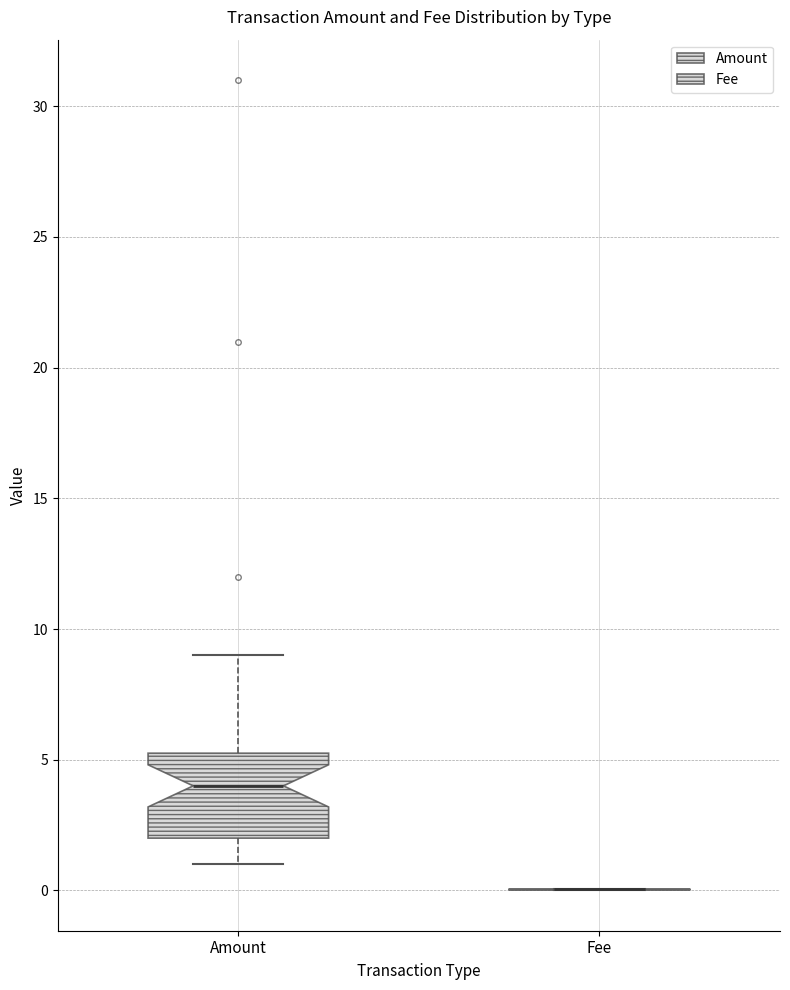

Reading left to right, transcribe this box plot: for each box, give where its median line is, the range the box spans, and where its two whiskers end, as read against the y-axis. The values are not printed on the chart, so give them approximately, as read against the axis.

Amount: median 4.0, box 2.0 to 5.5, whiskers 1.0 to 9.0
Fee: box collapsed to a line at 0.0, whiskers 0.0 to 0.0